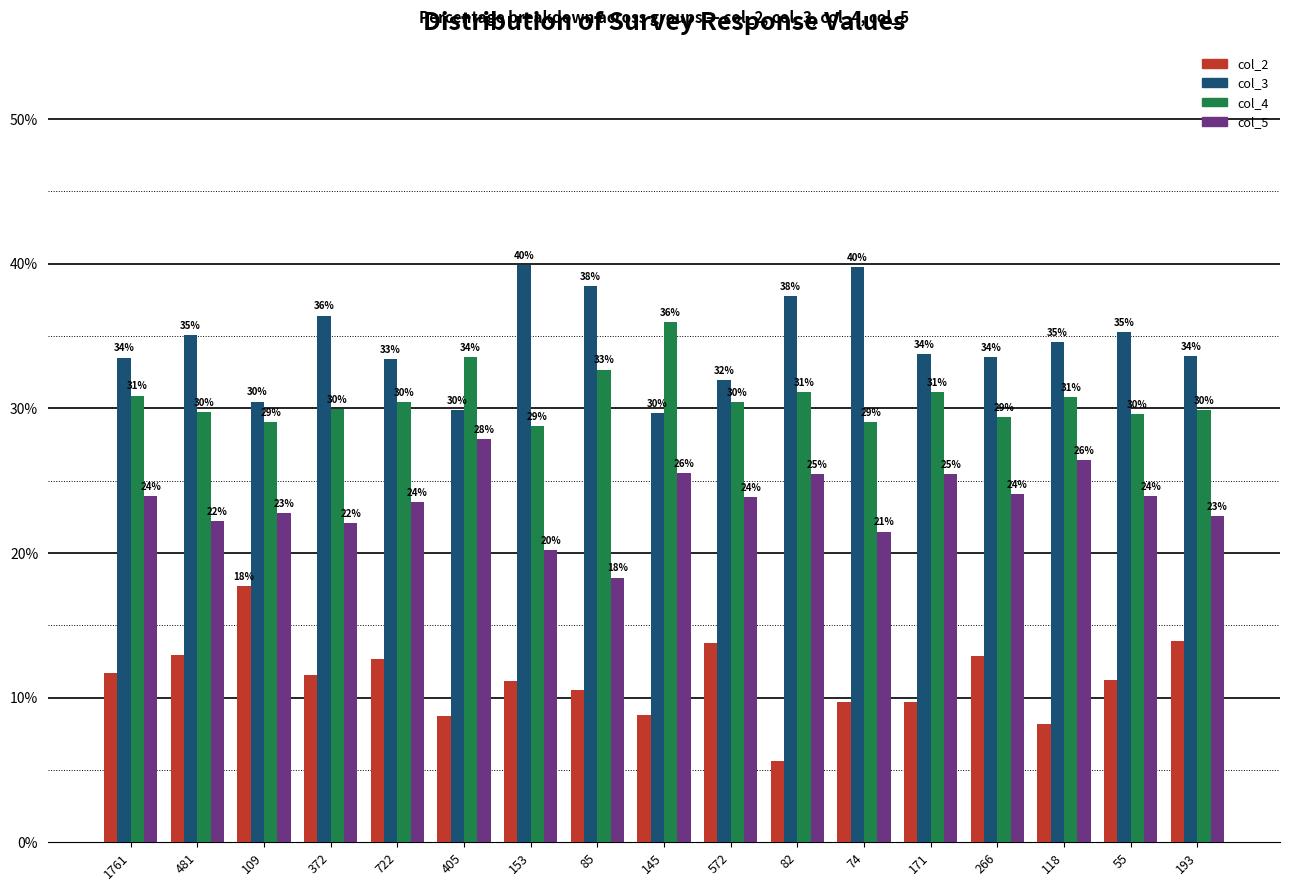

Which series has the largest total across all categories?

col_3